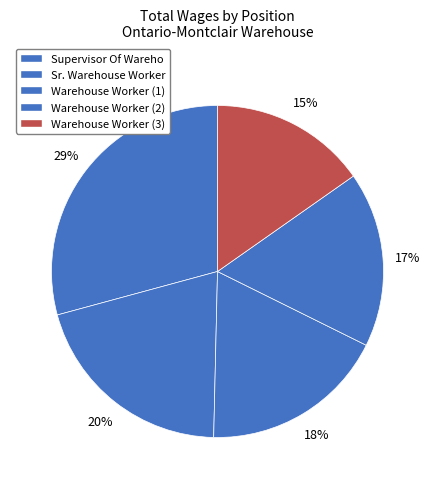

To the nearest percent, what is the average slice percentage?

20%